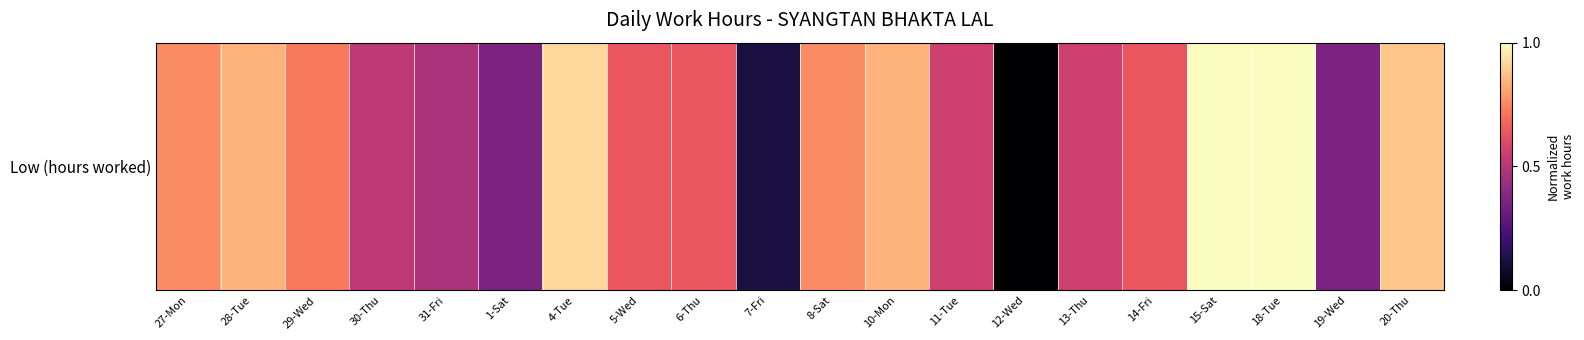

Reading right to left, what are all the values shown in this chart?

0.9	0.4	1.0	1.0	0.6	0.6	0.0	0.6	0.8	0.8	0.1	0.6	0.6	0.9	0.4	0.5	0.5	0.7	0.8	0.8